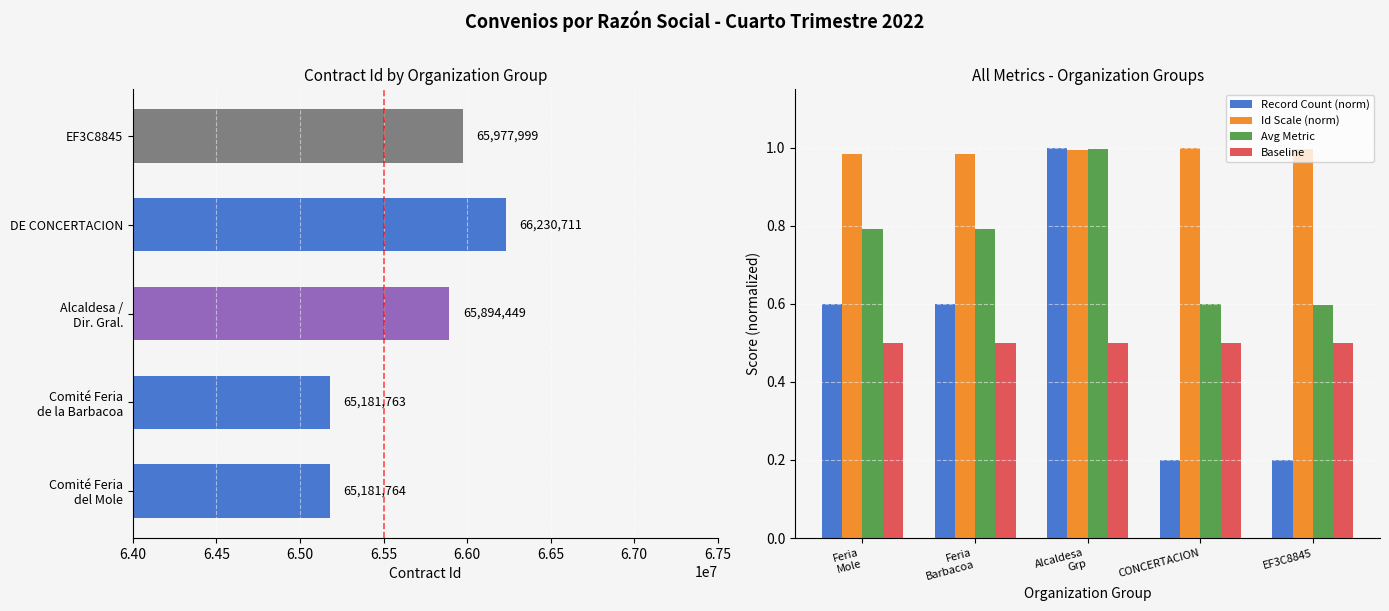

What is the sum of all Record Count (norm) values?

2.6